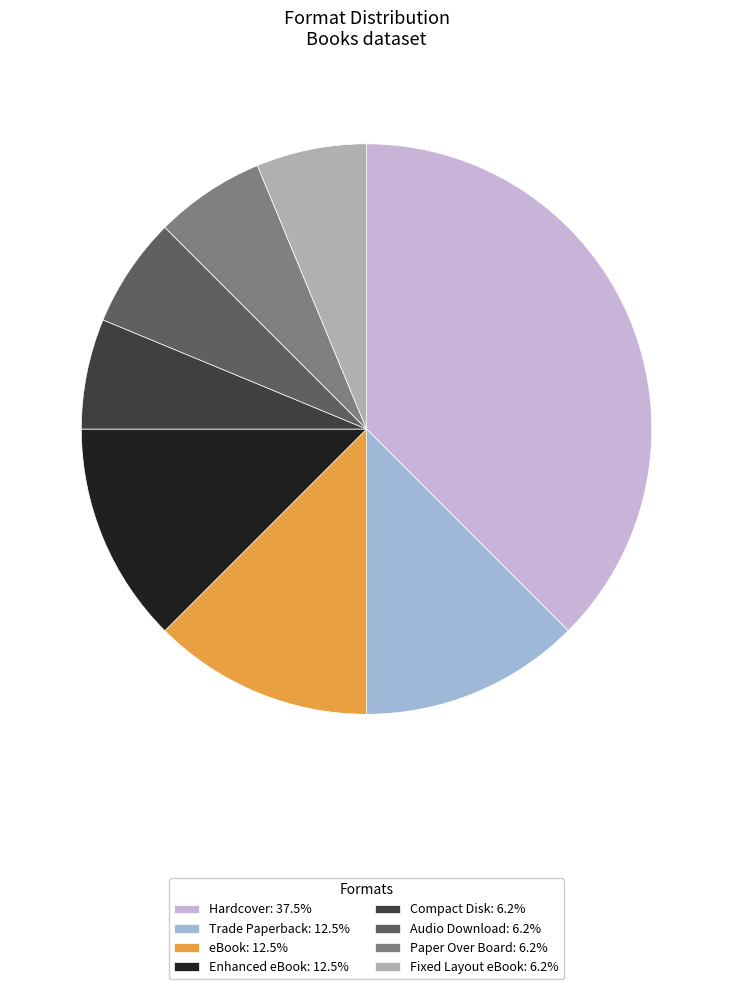

Approximately how many times larger is the value at Compact Disk compared to Trade Paperback?

0.5